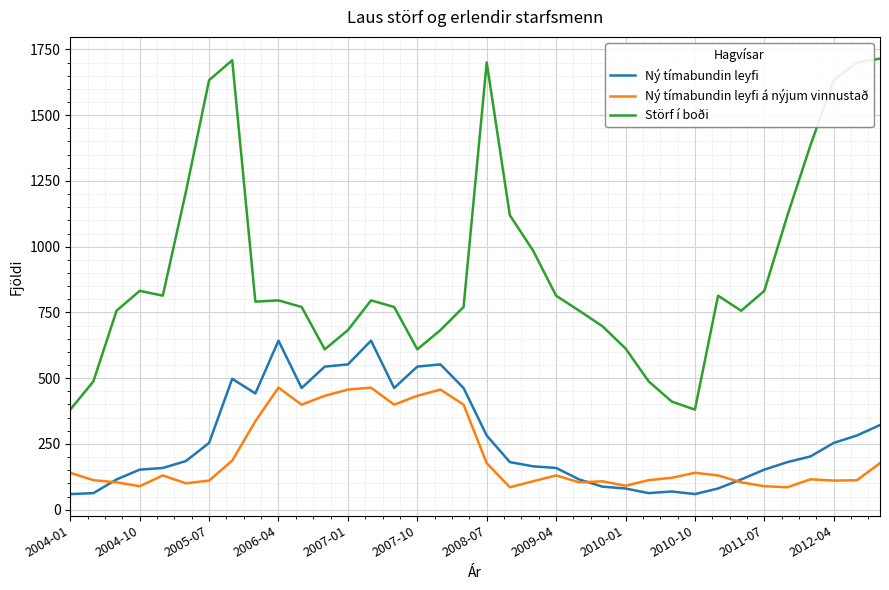

True or false: Ný tímabundin leyfi has more than 0 points higher than both neighbors.

True